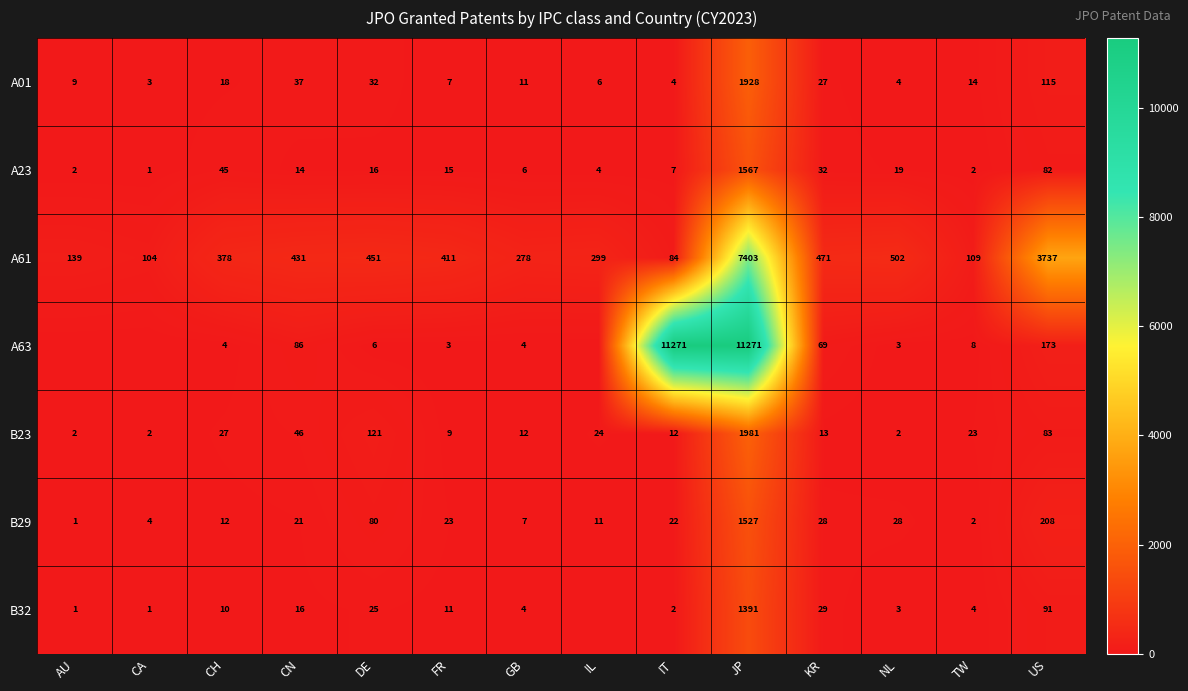

What is the average value of the B23 series?

168